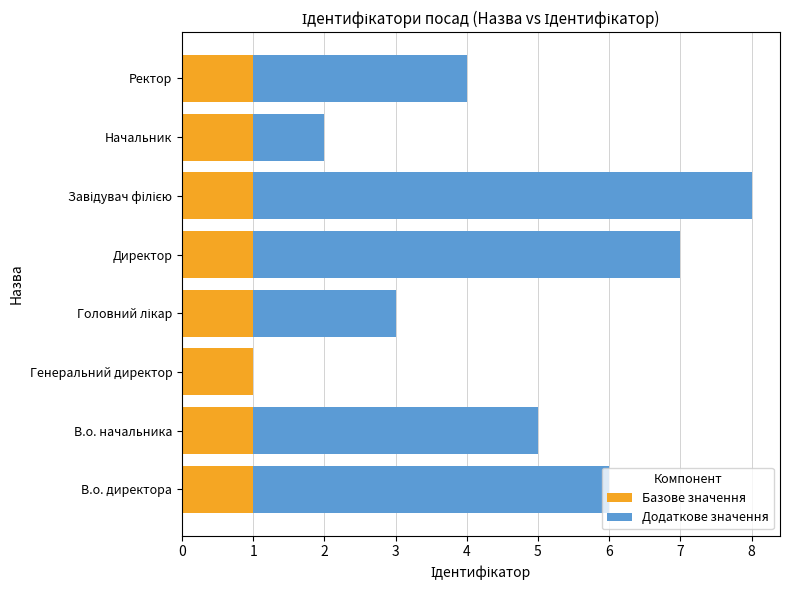

The Базове значення series shows 1 at Начальник. True or false?

True